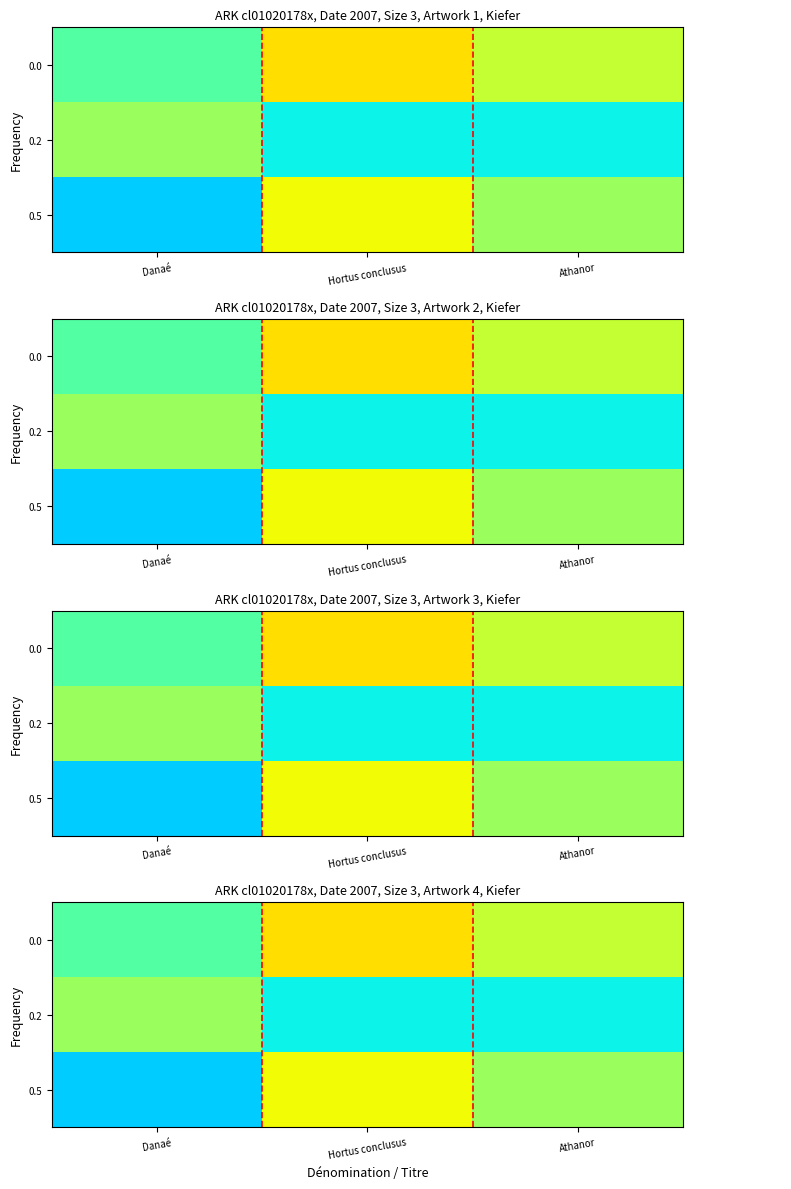

The 0.0 series shows 1180.2 at Athanor. True or false?

False